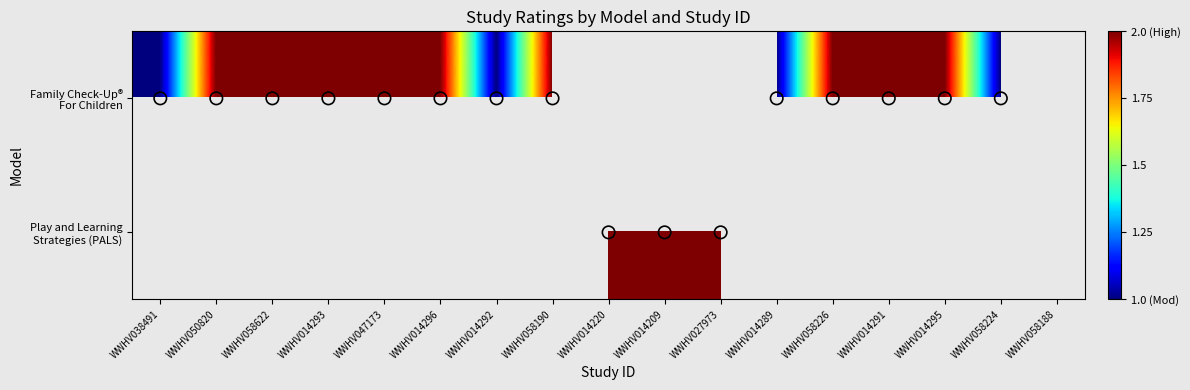

What is the smallest value displayed?

1.0